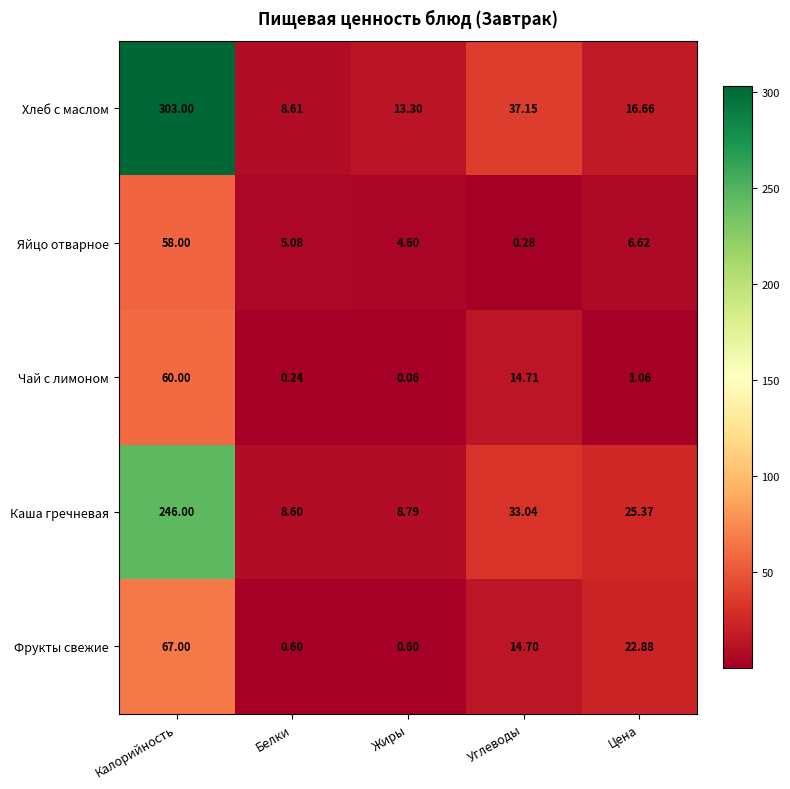

How many series are shown in this chart?

5